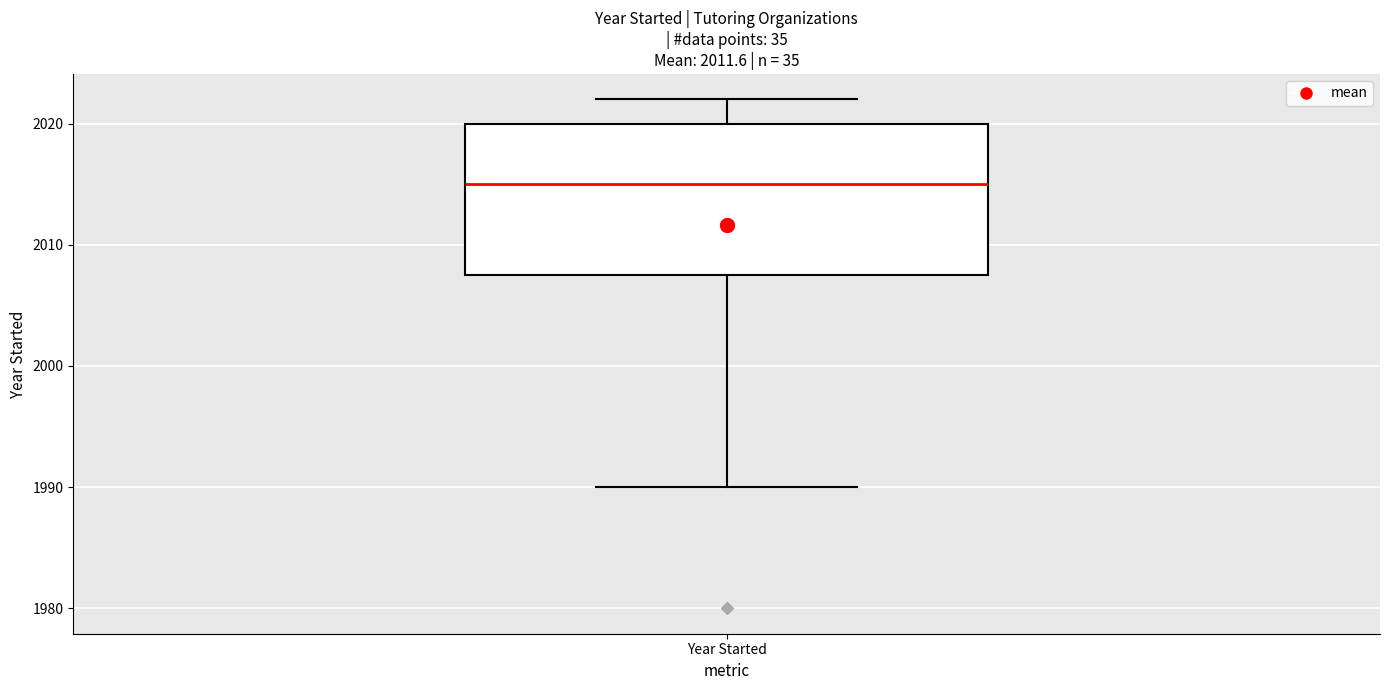

Where does the upper whisker of the box for Year Started end on the y-axis? The values are not printed on the chart, so give them approximately, as read against the axis.

2022